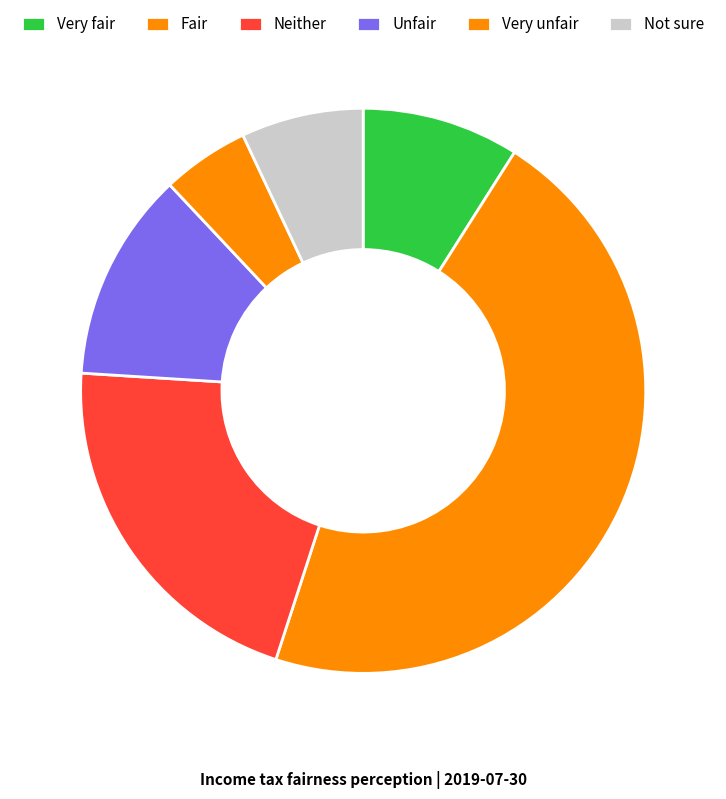

Between Neither and Very fair, which is larger?

Neither